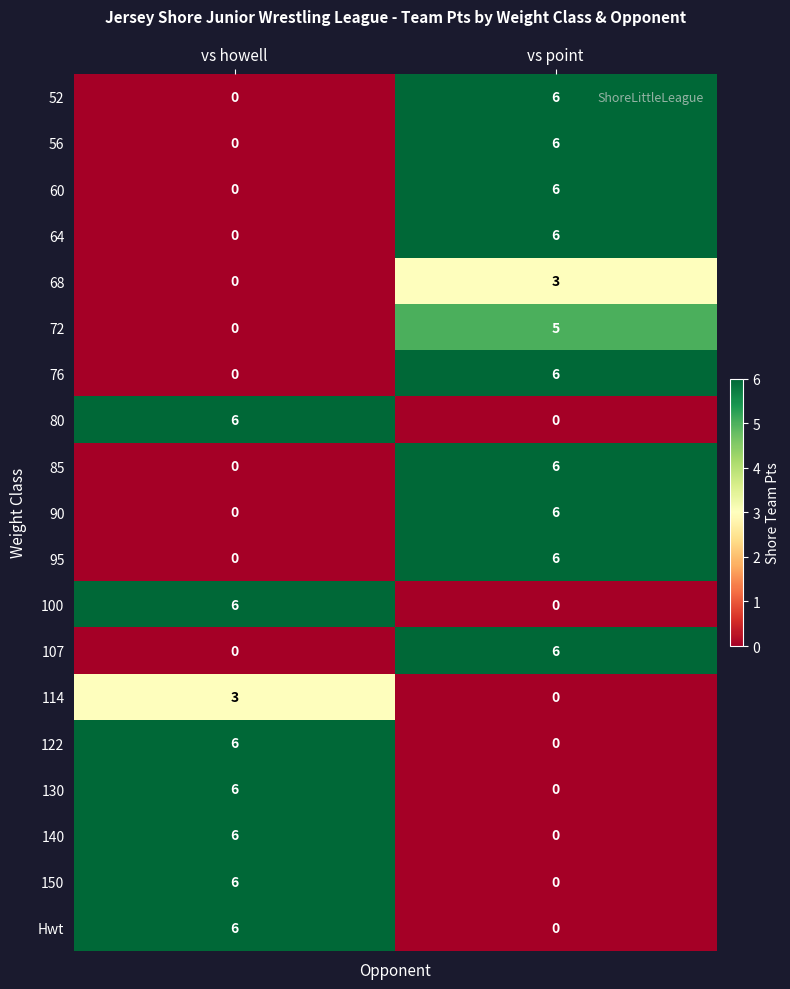

Read the 72 value at vs point.

5